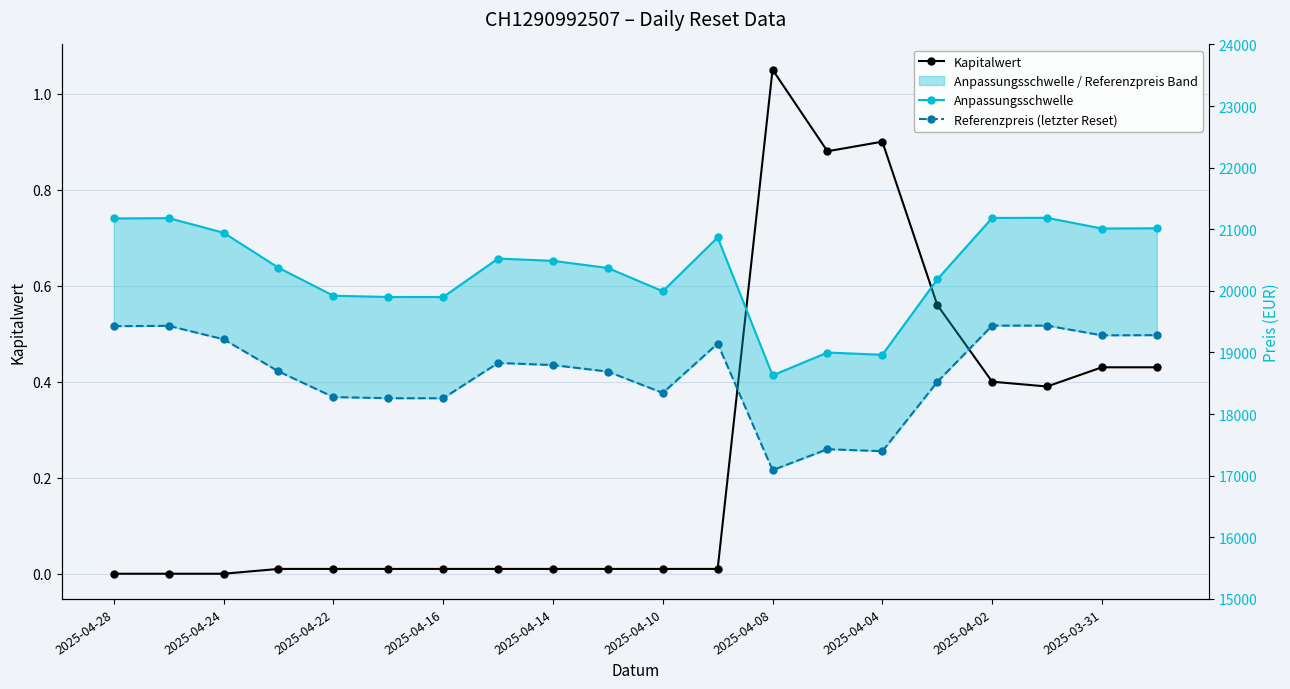

True or false: Kapitalwert and Referenzpreis (letzter Reset) intersect in this chart.

False